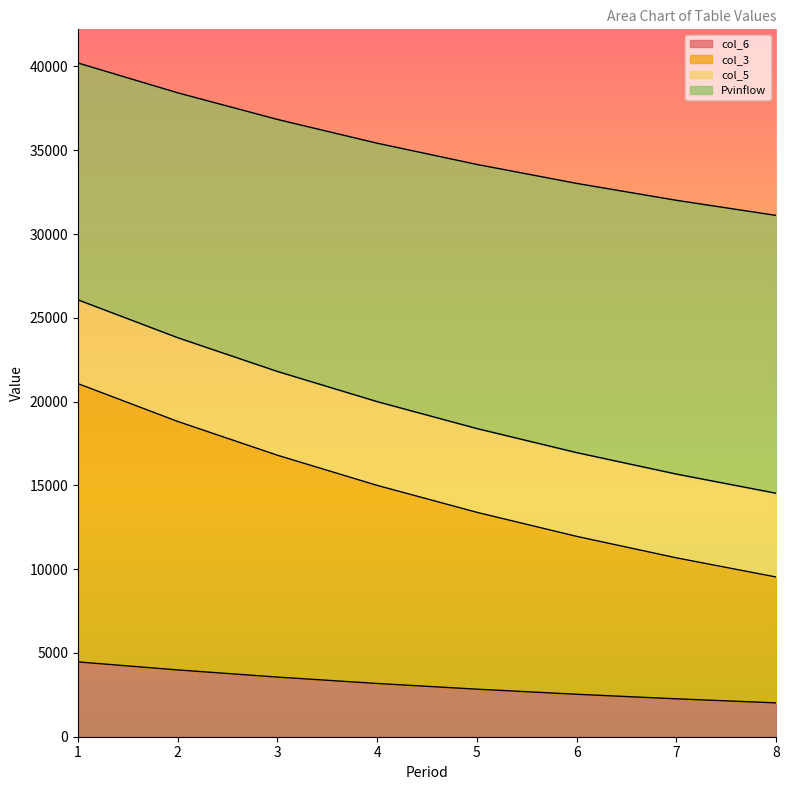

Is the value of col_3 at 7 greater than the value of col_6 at 1?

Yes